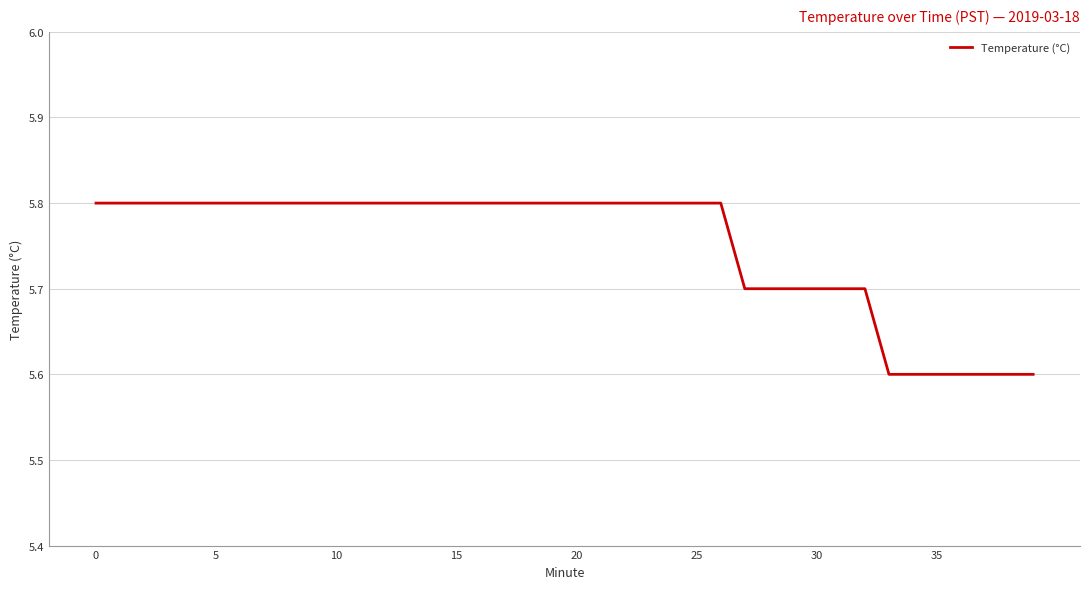

What is the smallest value displayed?

5.6